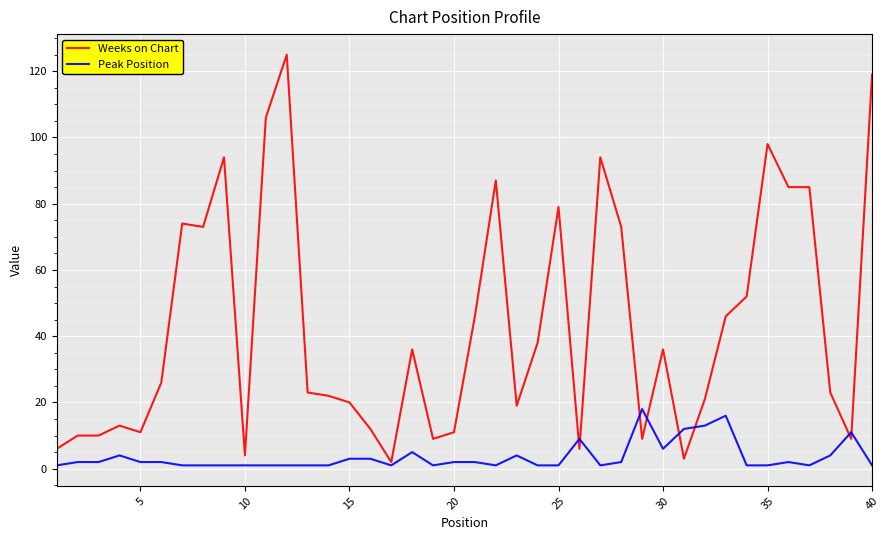

Rank the series by their maximum value, from highest to lowest.

Weeks on Chart, Peak Position